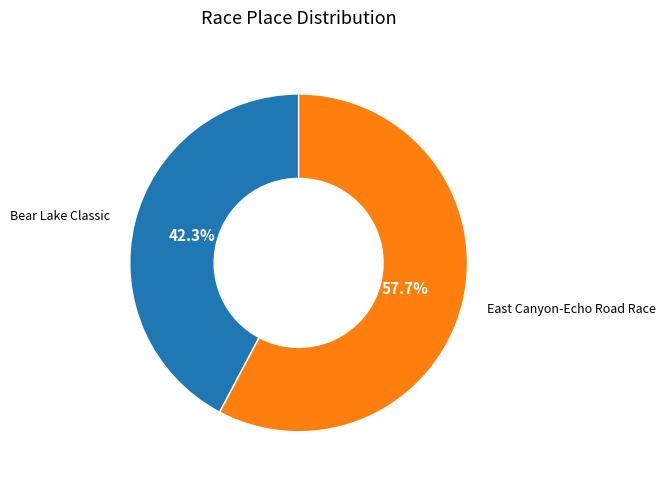

Is there any slice that represents more than half of the pie?

Yes